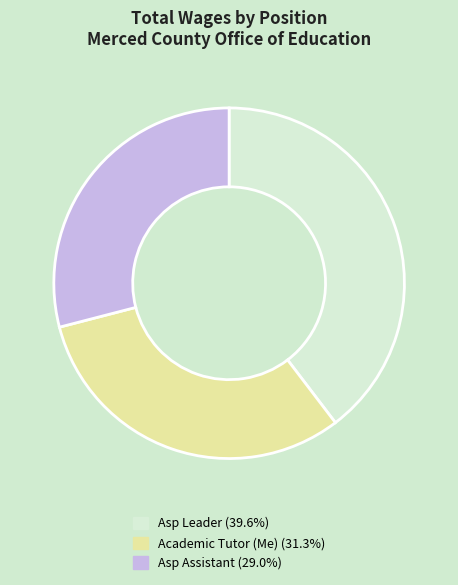

What is the smallest slice in the pie chart?

Asp Assistant